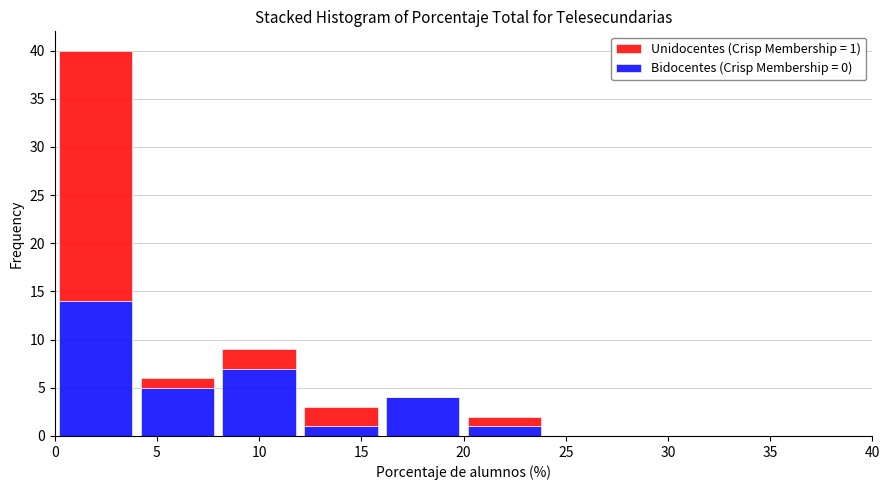

Which range on the x-axis has the tallest stacked bar (by total height)?

0 to 4